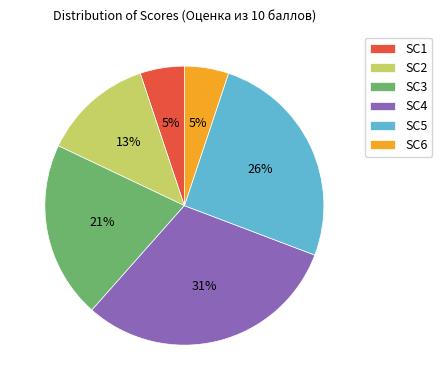

Combined, do SC5 and SC2 account for over 50%?

No